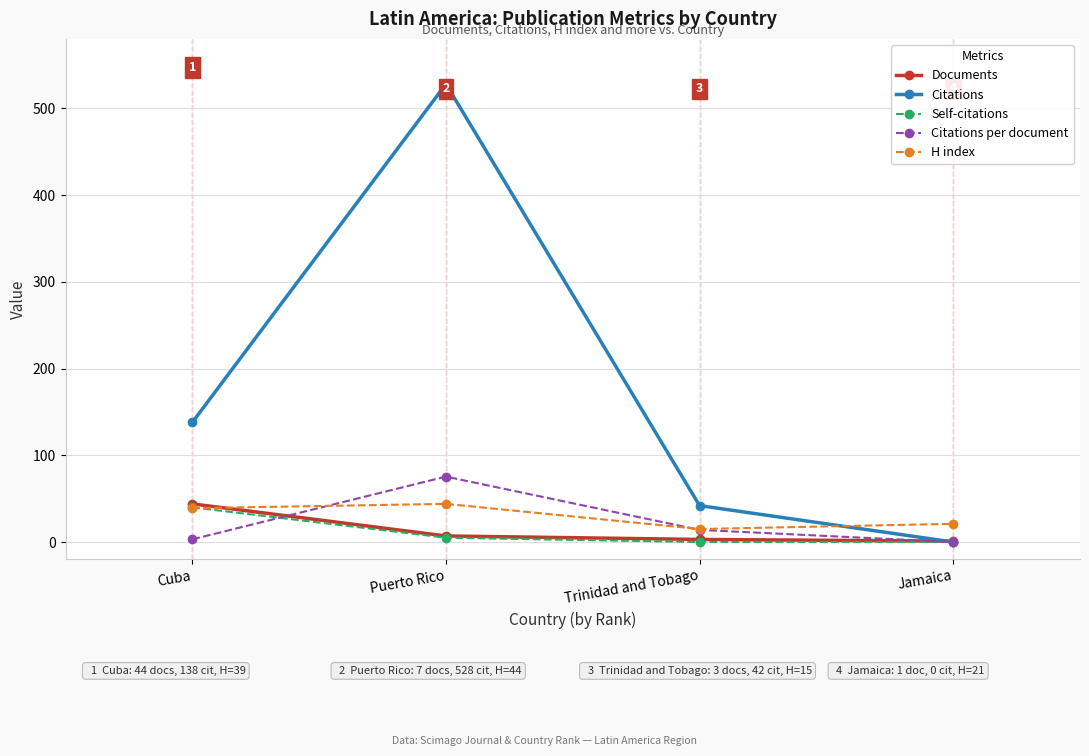

True or false: Documents and Self-citations intersect in this chart.

False